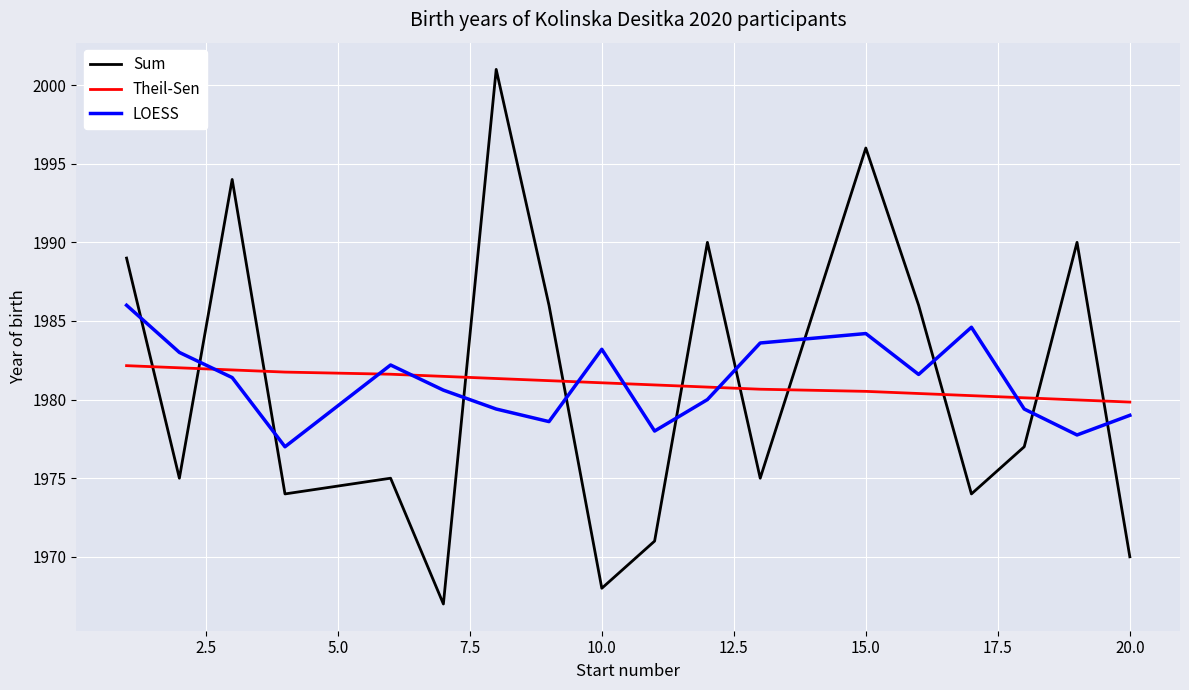

List the series in order of their peak value, lowest first.

Theil-Sen, LOESS, Sum